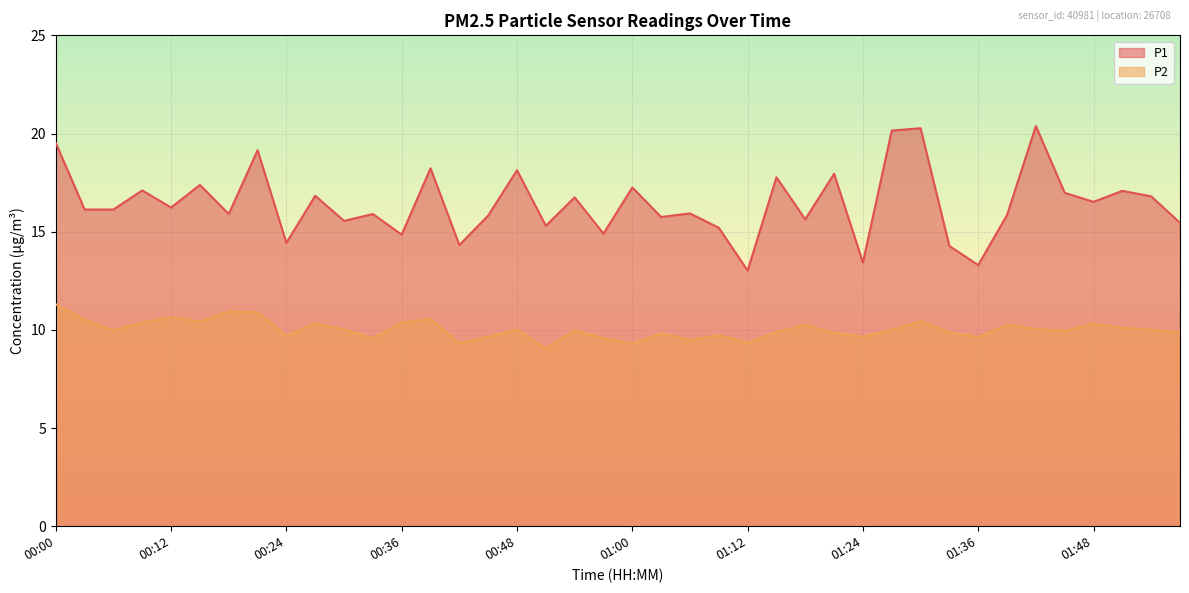

How many lines are shown in the chart?

2